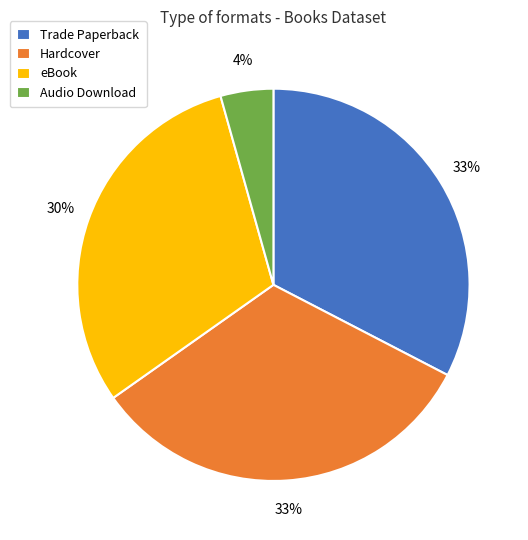

Approximately how many times larger is the value at Audio Download compared to Trade Paperback?

0.1